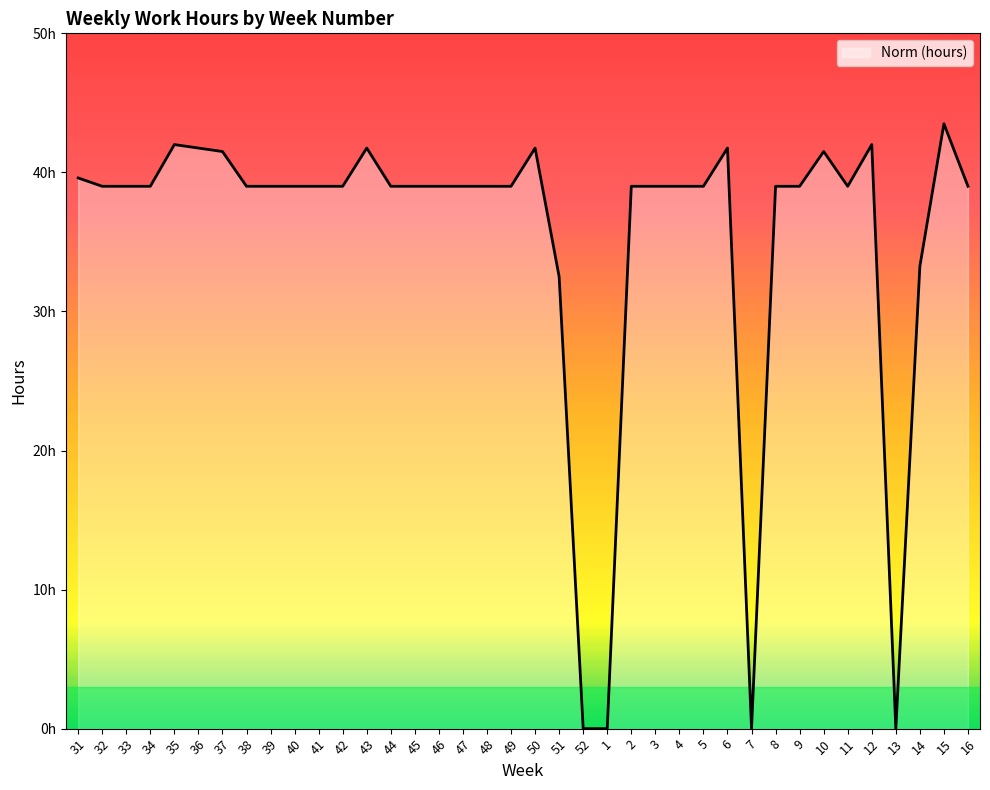

What is the ratio of the value at 6 to the value at 15?

1.0